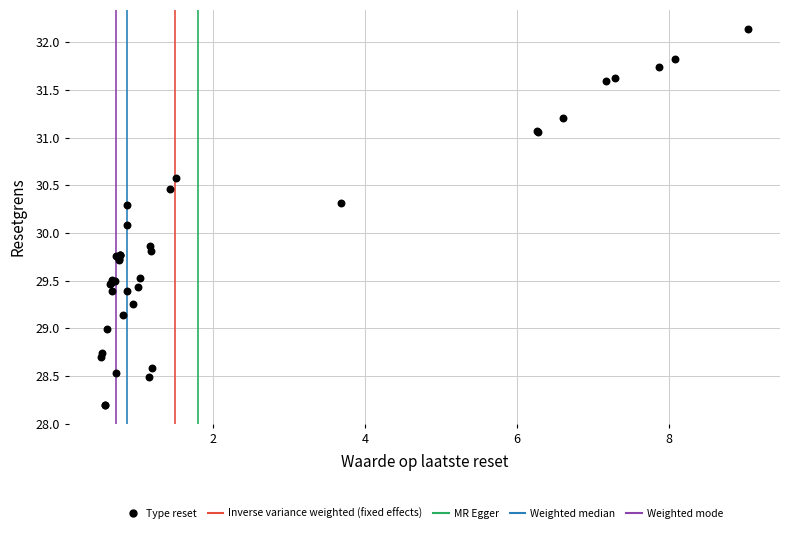

What Y value in the scatter plot is closest to 30?

30.1